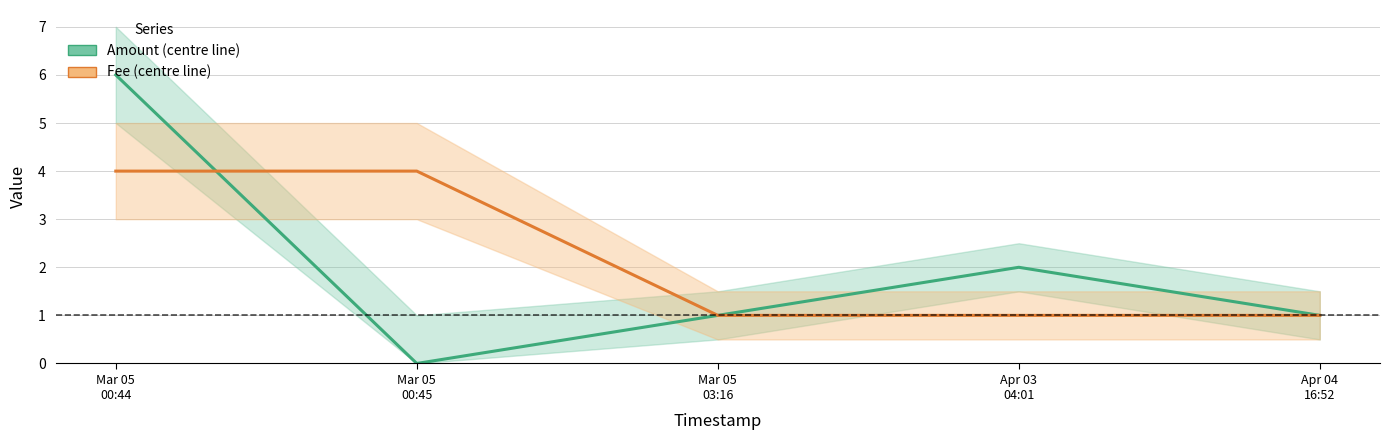

What is the difference between the maximum and minimum values in the Amount series?

6.0